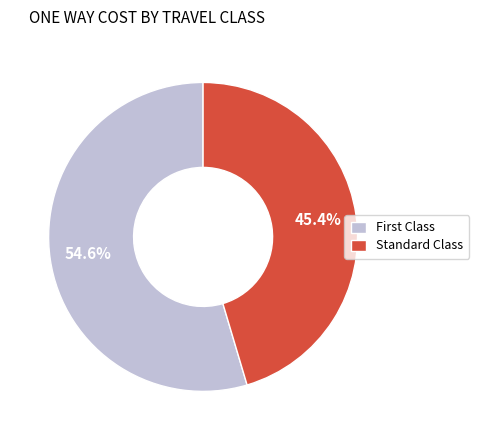

To the nearest percent, what is the difference between the largest and smallest slice percentages?

9%